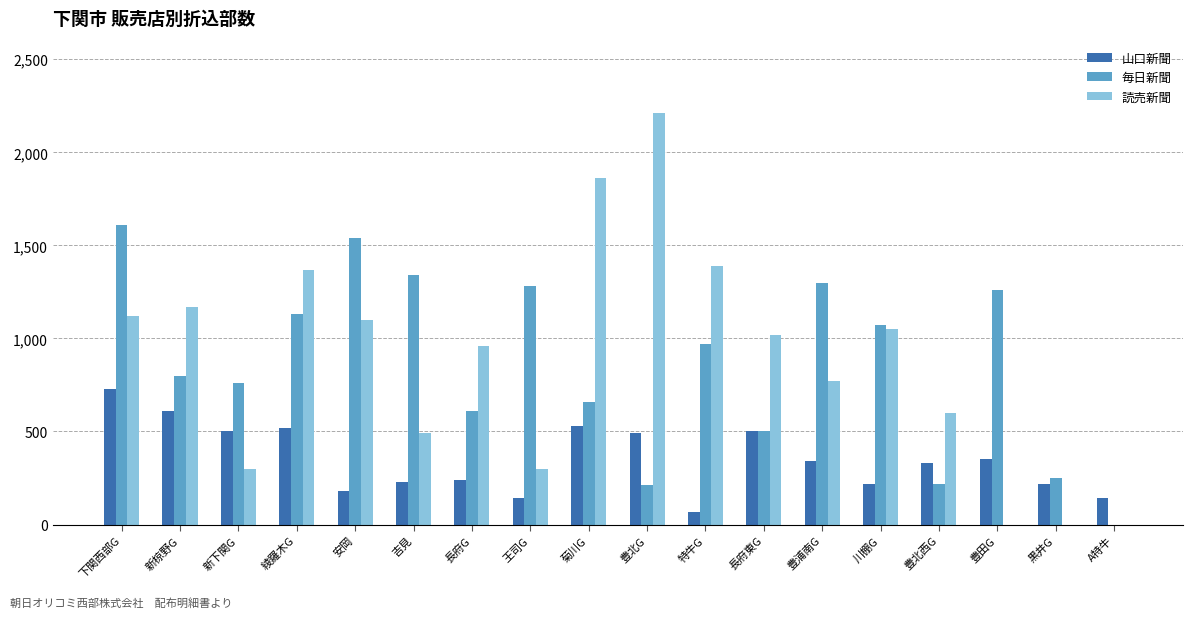

Which series changed the most between 新下関G and 特牛G?

読売新聞